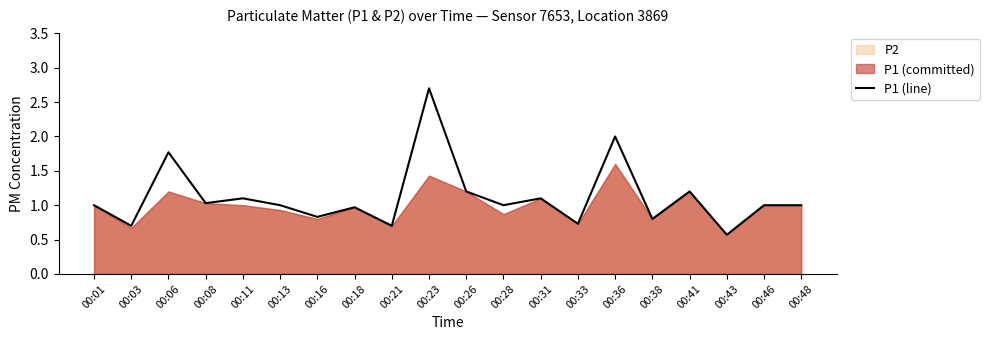

What is the change in value from 00:18 to 00:38?

-0.2